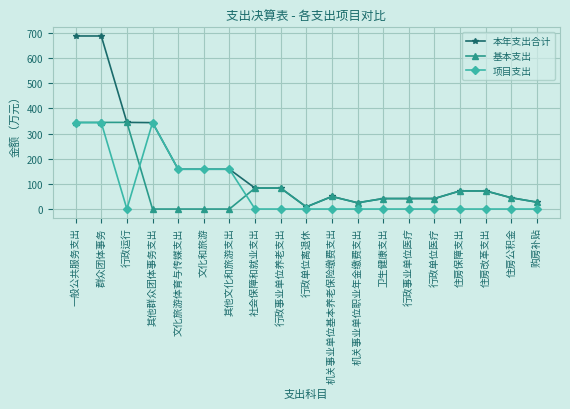

What is the maximum value for 项目支出?

343.3